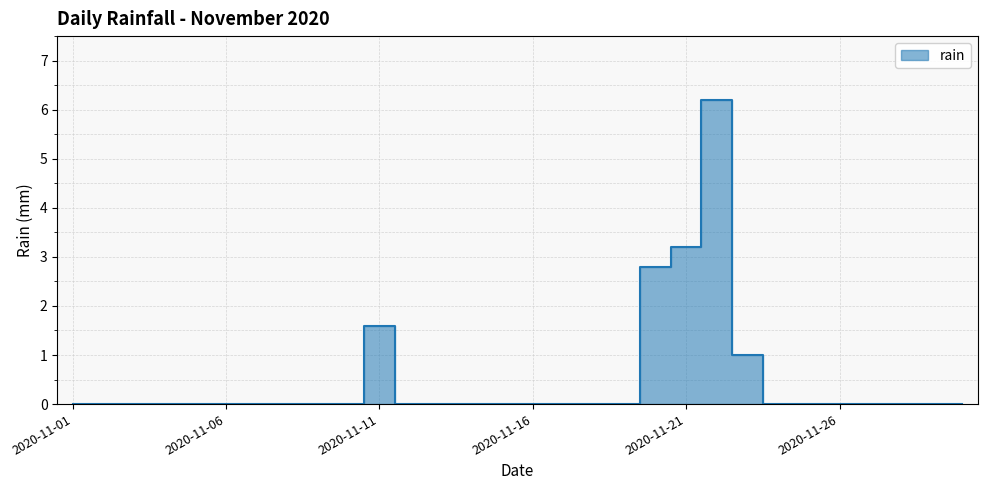

How many data points are above 0?

5